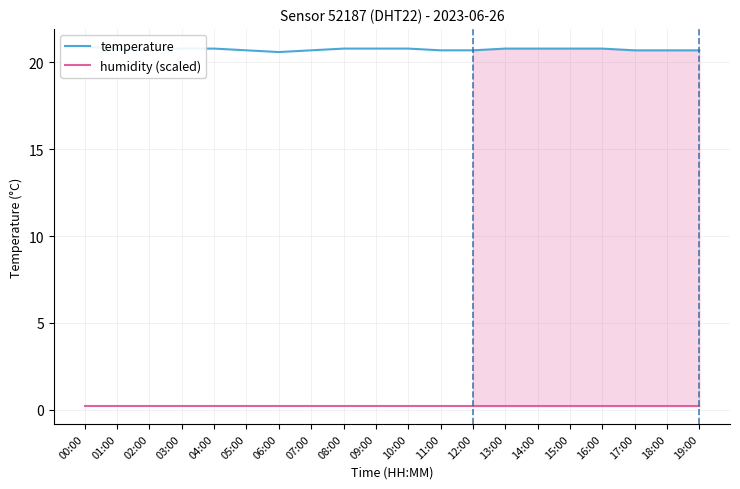

Reading right to left, extract all data points from this chart.

temperature: 19:00=20.7	18:00=20.7	17:00=20.7	16:00=20.8	15:00=20.8	14:00=20.8	13:00=20.8	12:00=20.7	11:00=20.7	10:00=20.8	09:00=20.8	08:00=20.8	07:00=20.7	06:00=20.6	05:00=20.7	04:00=20.8	03:00=20.8	02:00=20.7	01:00=20.8	00:00=20.9
humidity (scaled): 19:00=0.2	18:00=0.2	17:00=0.2	16:00=0.2	15:00=0.2	14:00=0.2	13:00=0.2	12:00=0.2	11:00=0.2	10:00=0.2	09:00=0.2	08:00=0.2	07:00=0.2	06:00=0.2	05:00=0.2	04:00=0.2	03:00=0.2	02:00=0.2	01:00=0.2	00:00=0.2